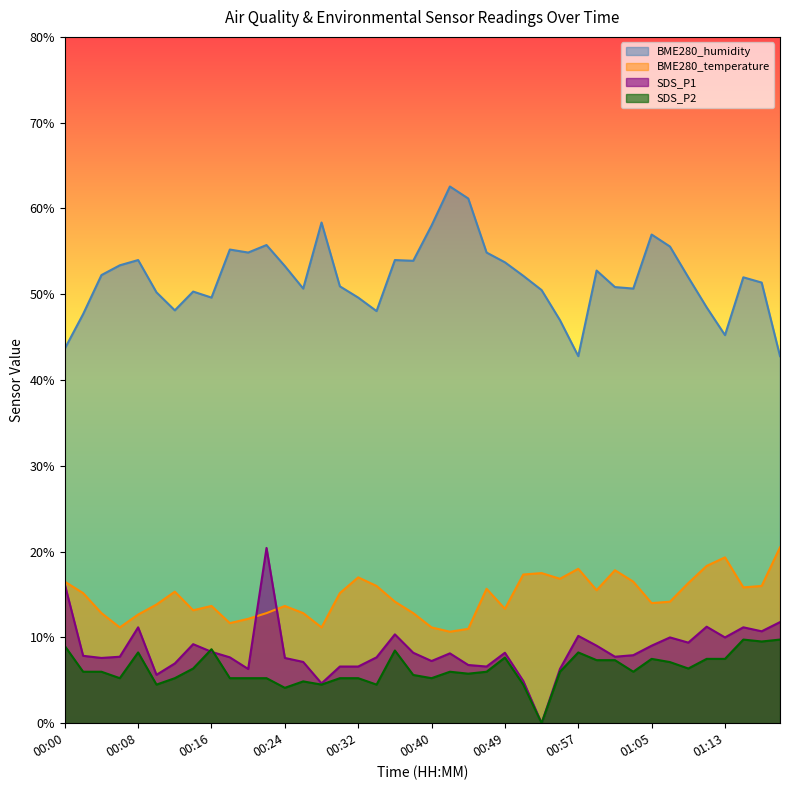

What is the label of the 40th point from the left?

01:19